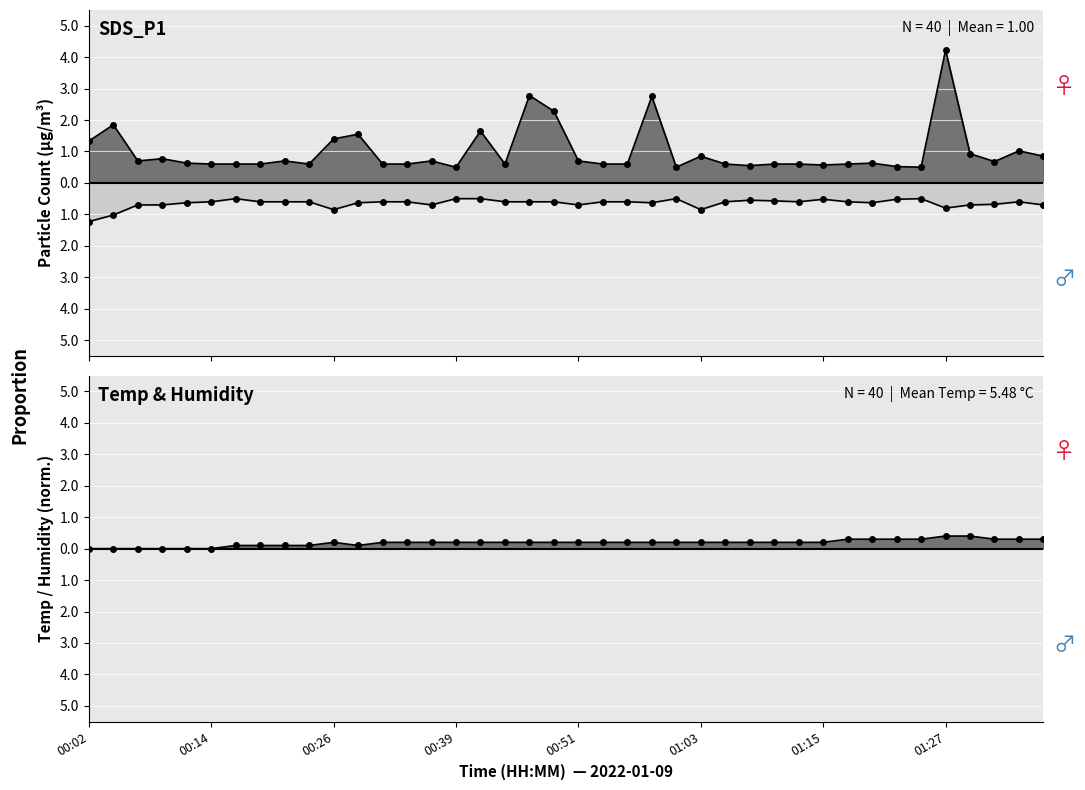

What is the minimum value for SDS_P2?

-1.2